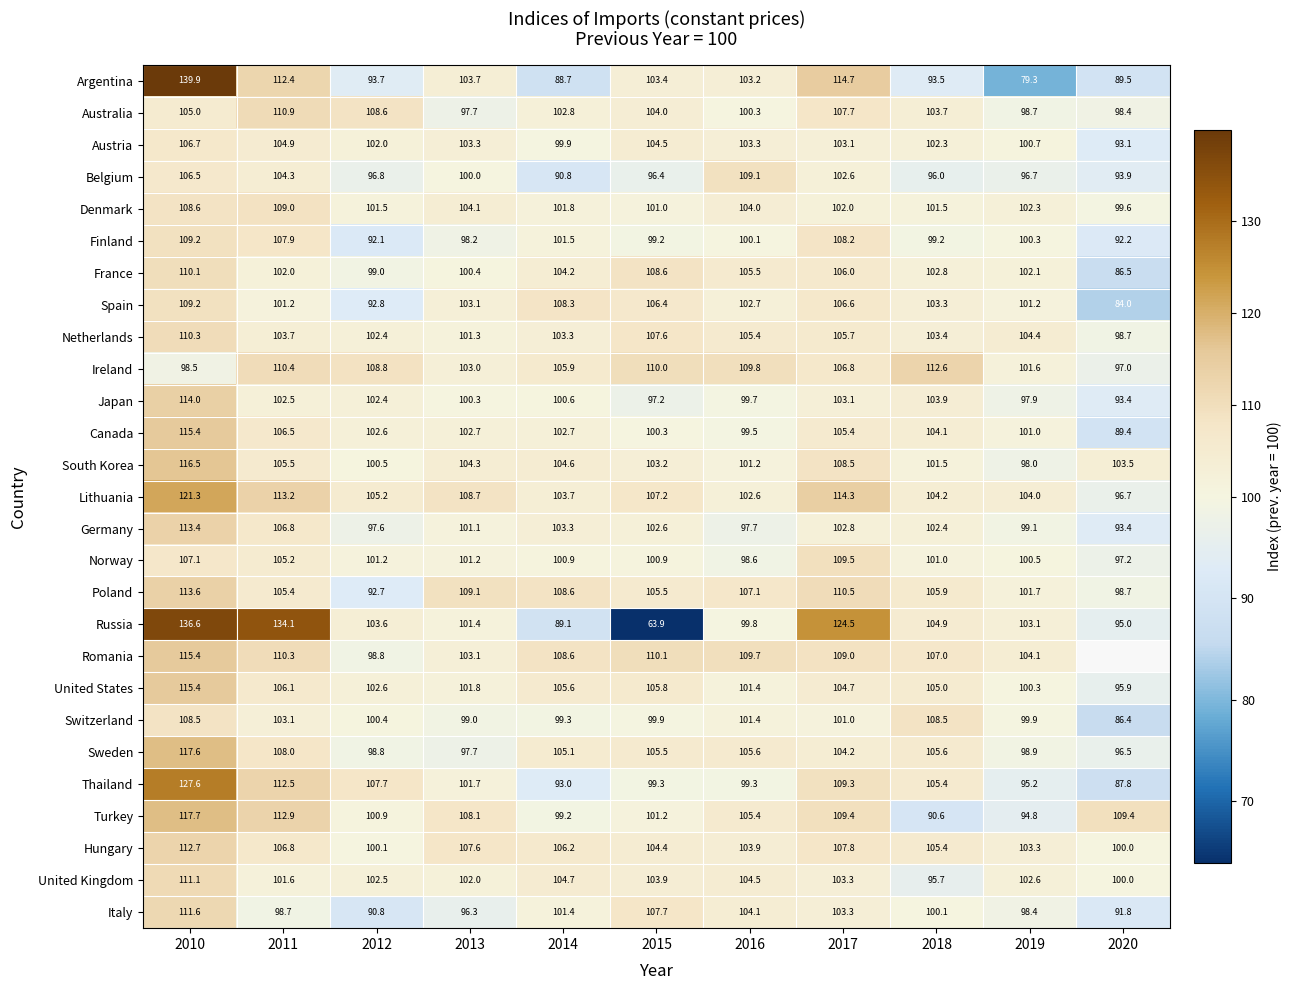

Rank the categories by Italy value from lowest to highest.

2012, 2020, 2013, 2019, 2011, 2018, 2014, 2017, 2016, 2015, 2010